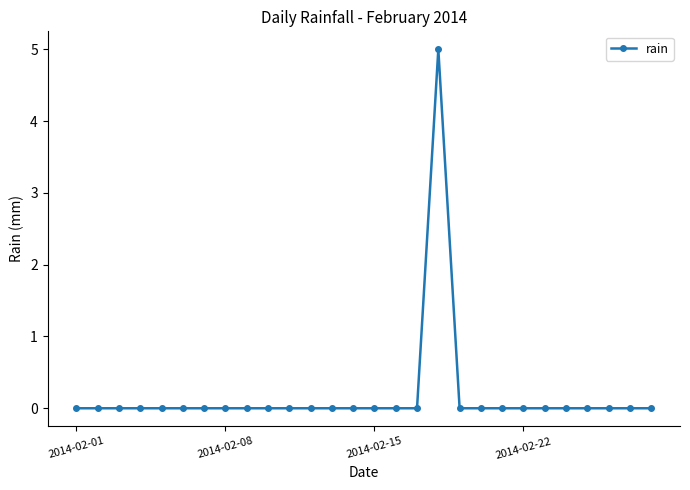

True or false: the data has more than 0 interior local peaks.

True